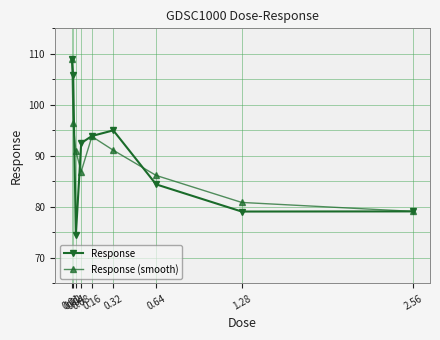

Where is the first local minimum for Response (smooth)?

0.08